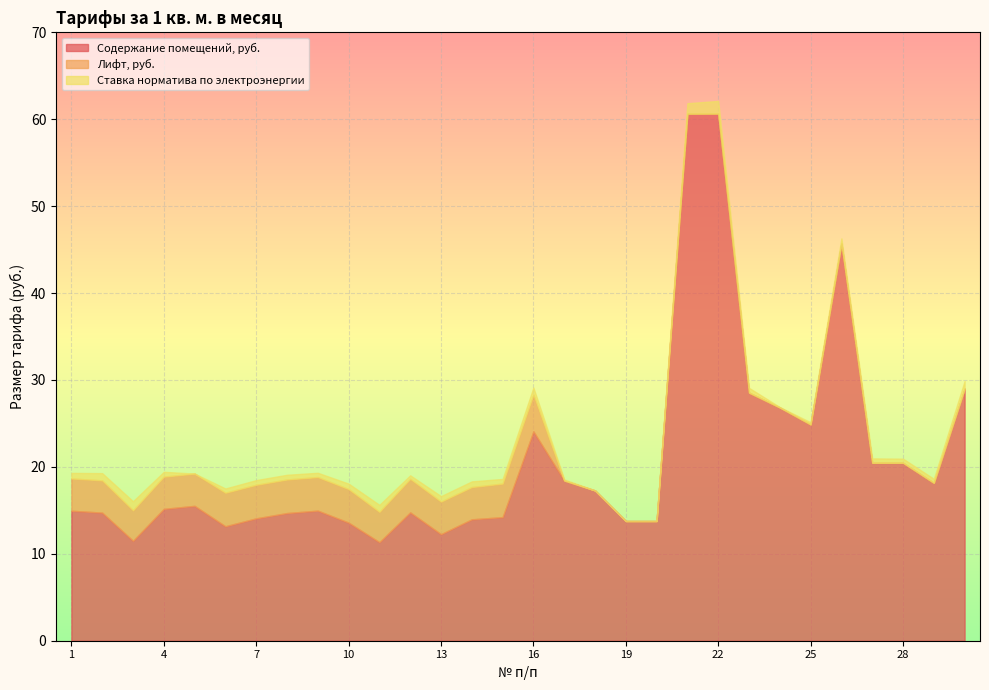

Between 18 and 24, which series saw the biggest shift?

Содержание помещений, руб.